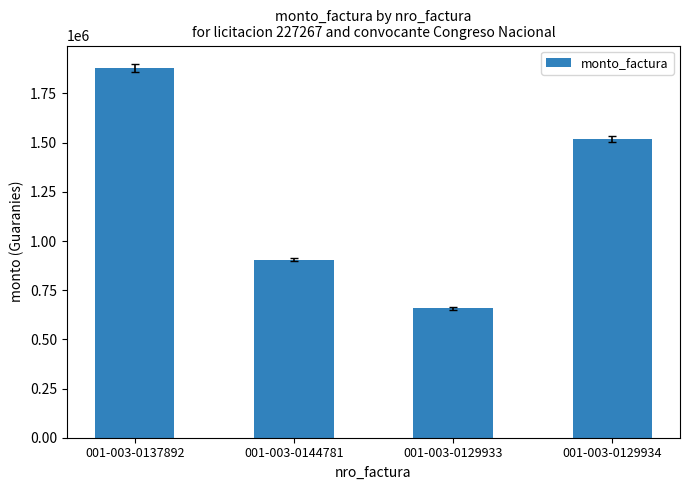

Between 001-003-0144781 and 001-003-0129933, which is larger?

001-003-0144781